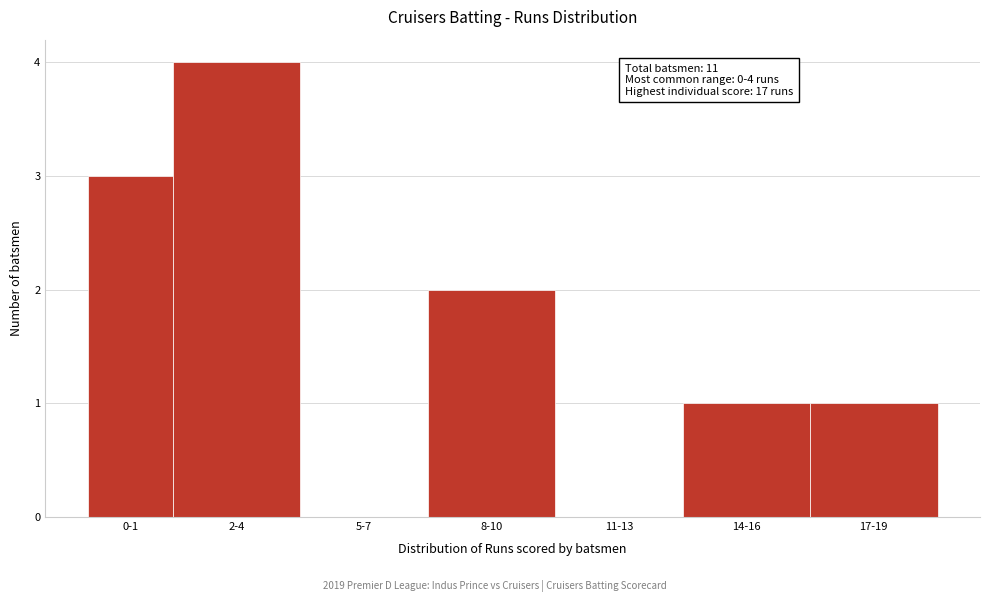

Reading right to left, extract all data points from this chart.

17-19=1	14-16=1	11-13=0	8-10=2	5-7=0	2-4=4	0-1=3